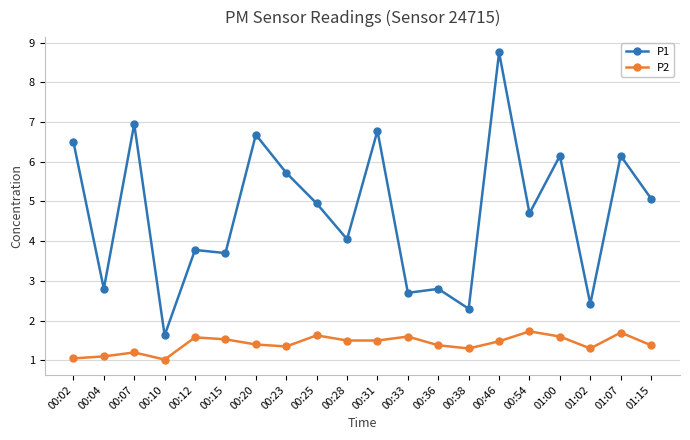

True or false: P1 and P2 cross at least once.

False